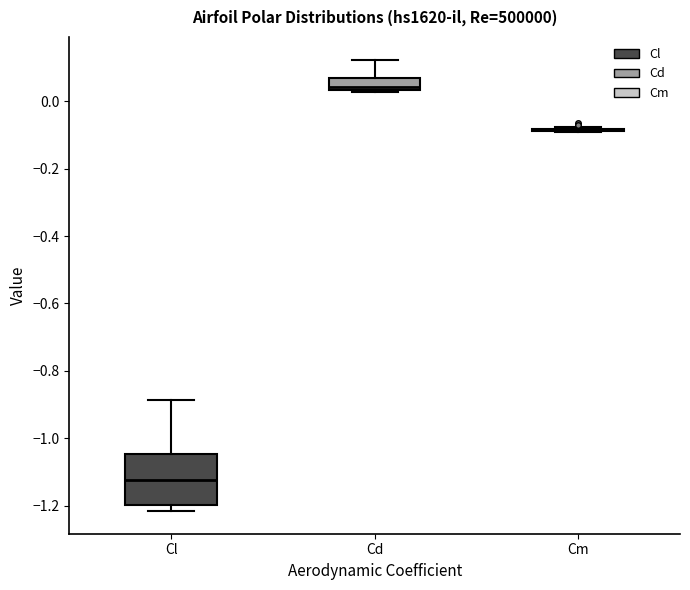

Reading left to right, read every box against the y-axis: the position of its median line, the range the box covers, and the ends of its whiskers. The values are not printed on the chart, so give them approximately, as read against the axis.

Cl: median -1.12, box -1.20 to -1.04, whiskers -1.22 to -0.88
Cd: median 0.04 (just above the box's lower edge), box 0.04 to 0.06, whiskers 0.02 to 0.12
Cm: box collapsed to a line at -0.08, whiskers -0.10 to -0.08